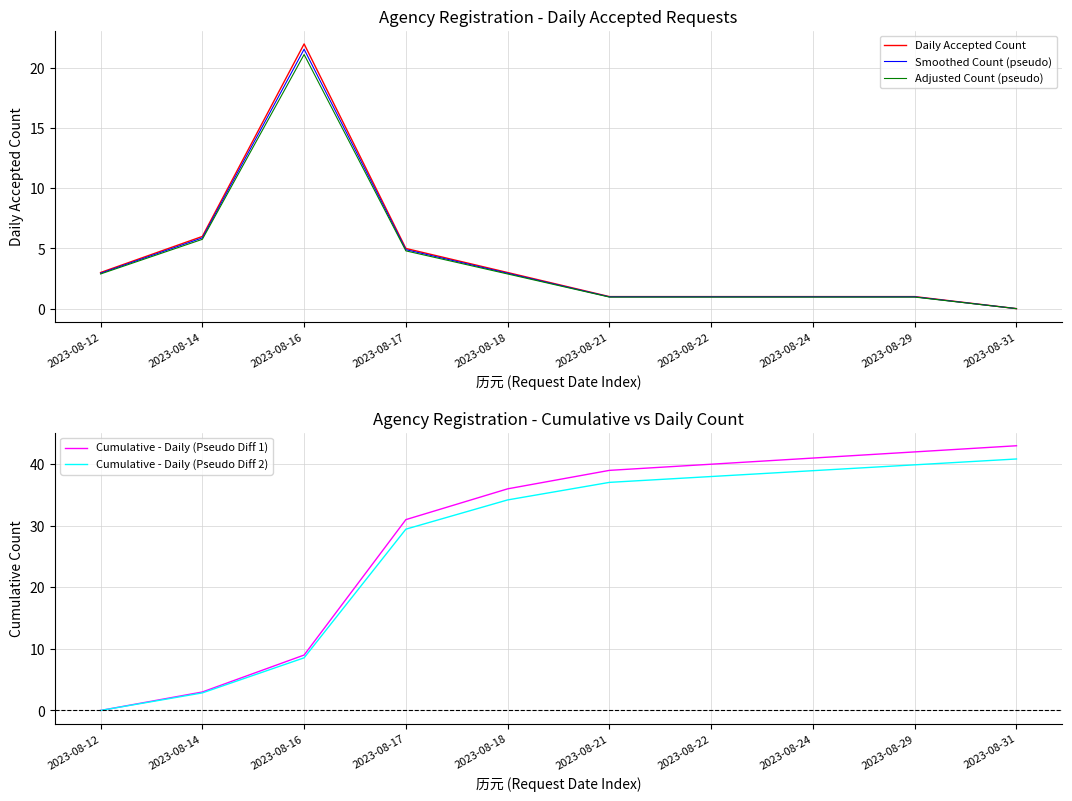

Read the Adjusted Count (pseudo) value at 2023-08-17.

4.8